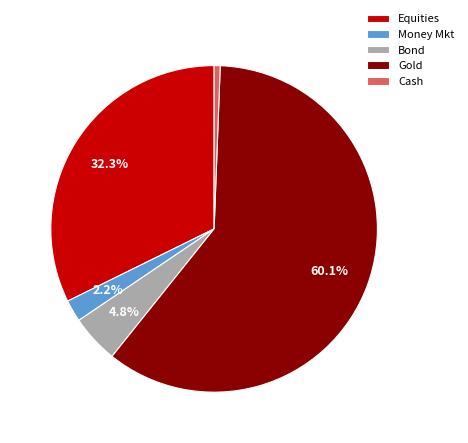

To the nearest percent, what is the combined percentage of Cash and Gold?

61%